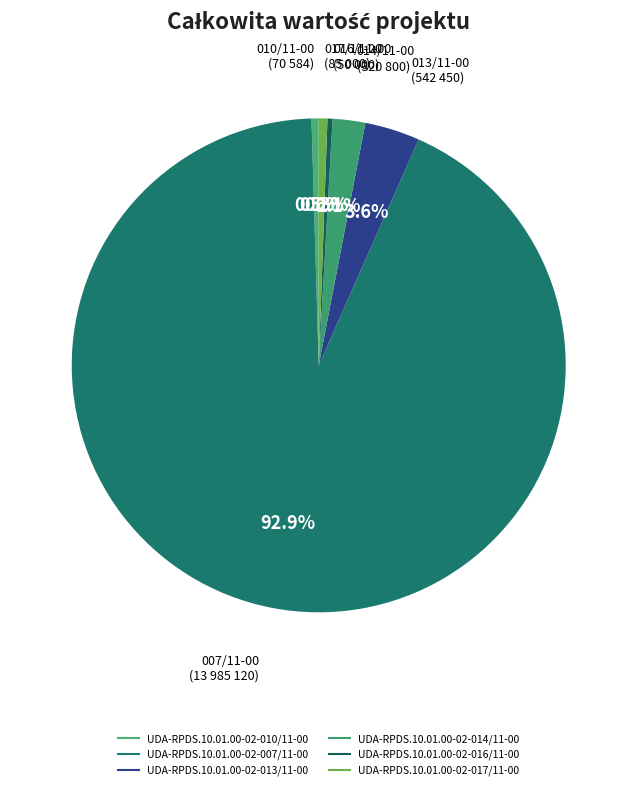

To the nearest percent, what is the difference between the largest and smallest slice percentages?

93%